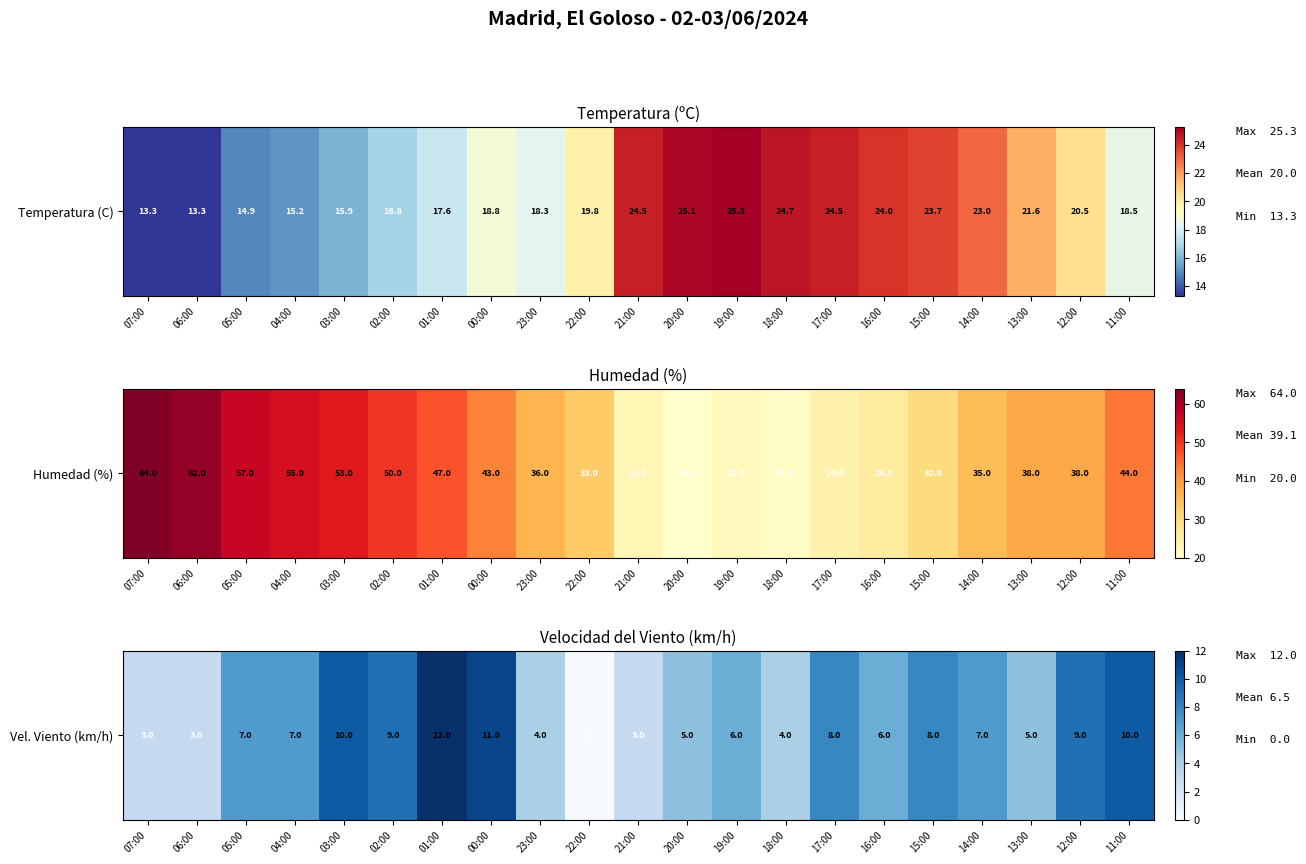

Rank the categories by value from highest to lowest.

01:00, 00:00, 03:00, 11:00, 02:00, 12:00, 17:00, 15:00, 05:00, 04:00, 14:00, 19:00, 16:00, 20:00, 13:00, 23:00, 18:00, 07:00, 06:00, 21:00, 22:00